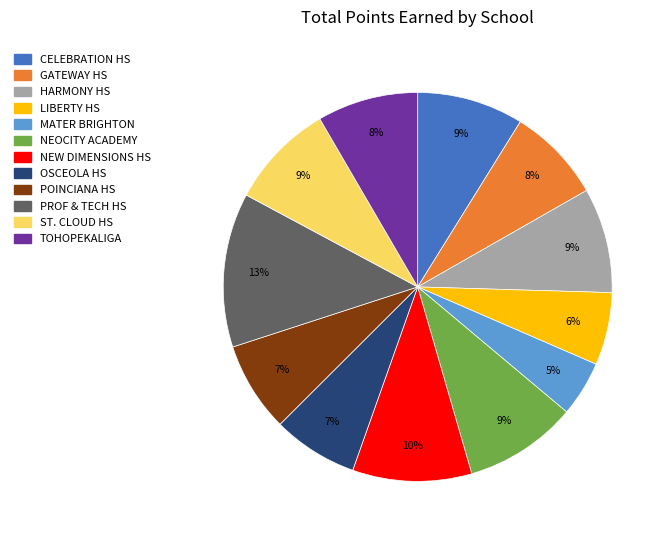

To the nearest percent, what is the difference between the largest and smallest slice percentages?

8%